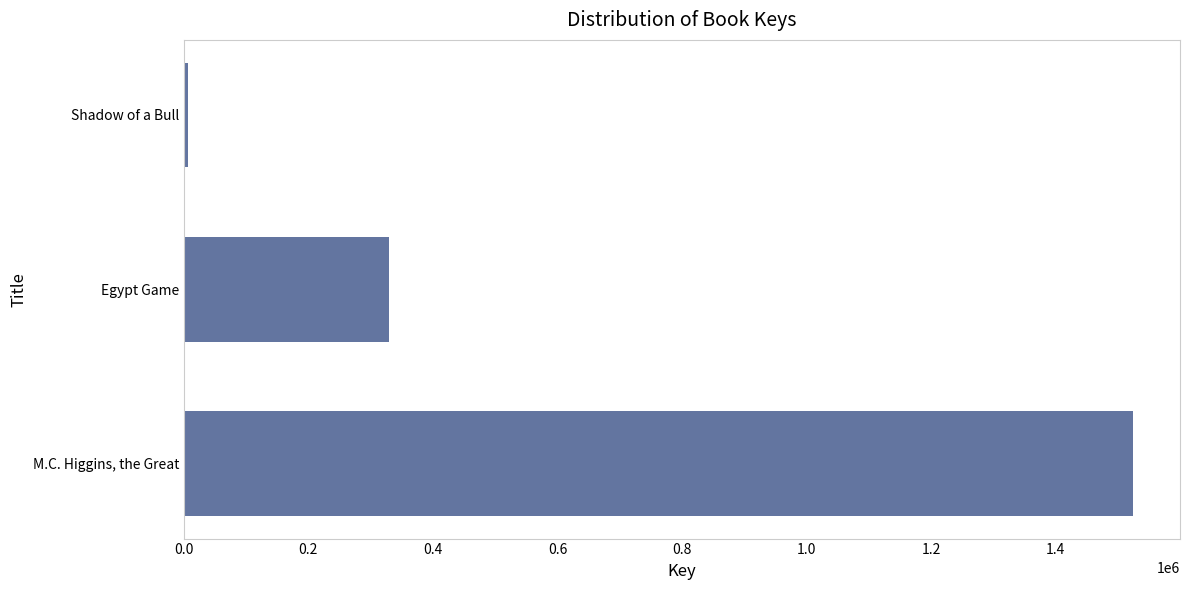

The chart shows a value of 329965 at Egypt Game. True or false?

True